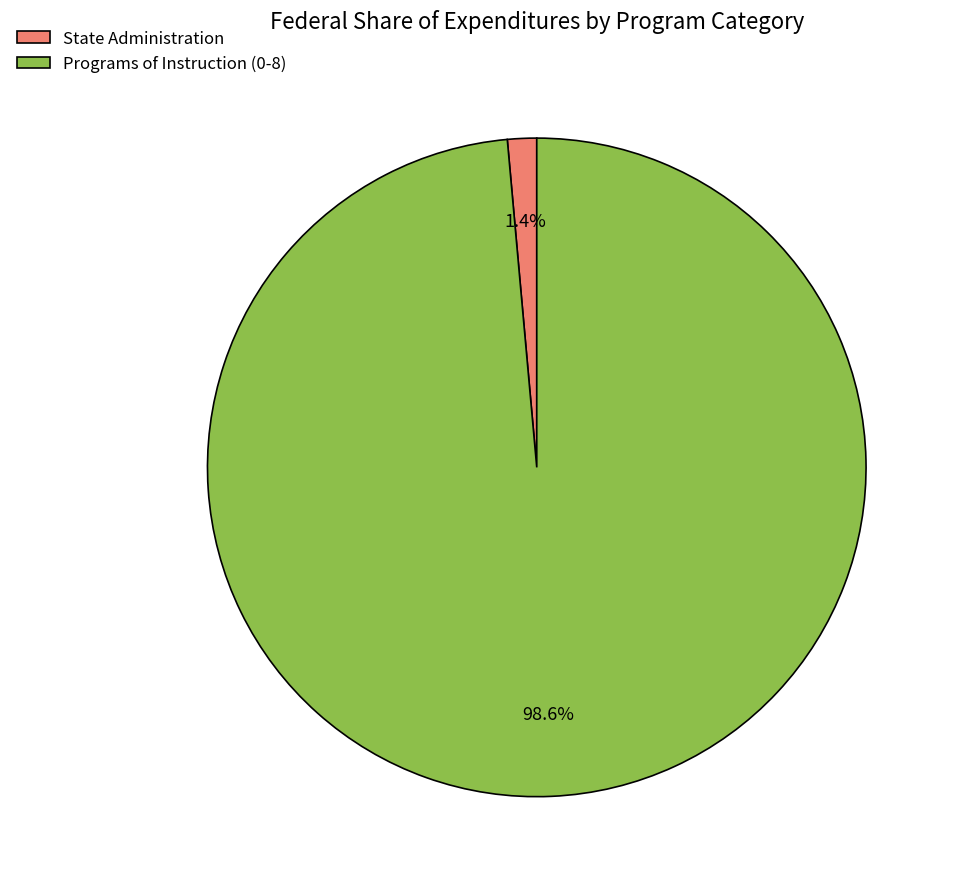

Between Programs of Instruction (0-8) and State Administration, which is larger?

Programs of Instruction (0-8)